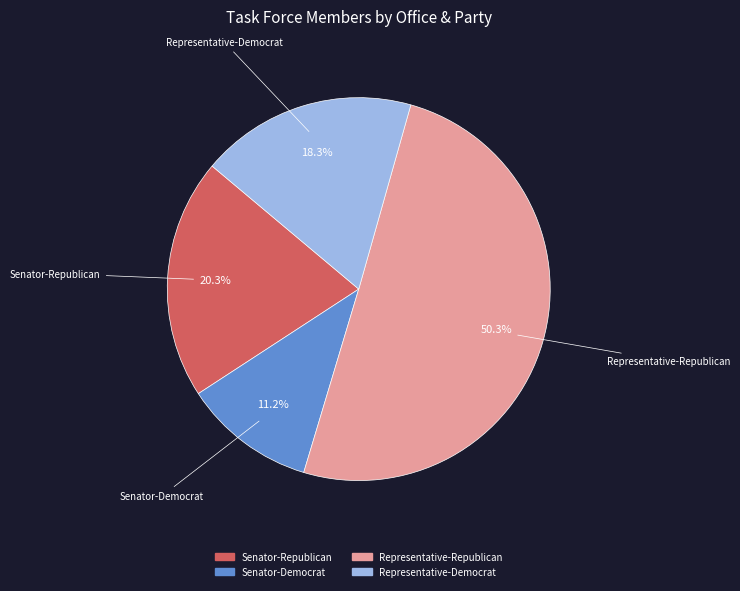

What portion of the pie excludes Senator-Republican?

79.7%